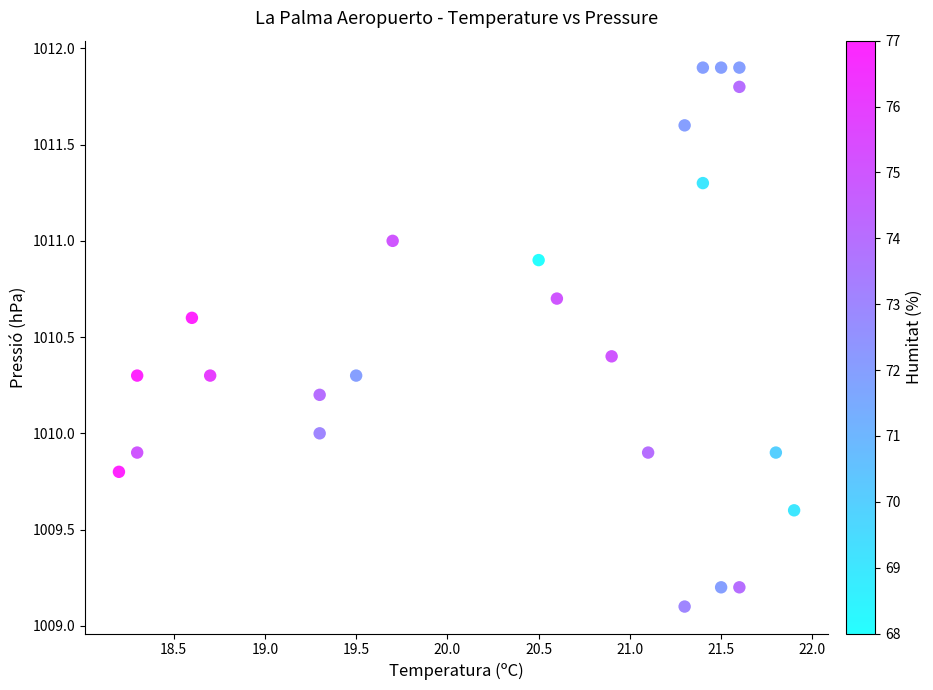

What is the range of Y values (max minus min)?

2.8